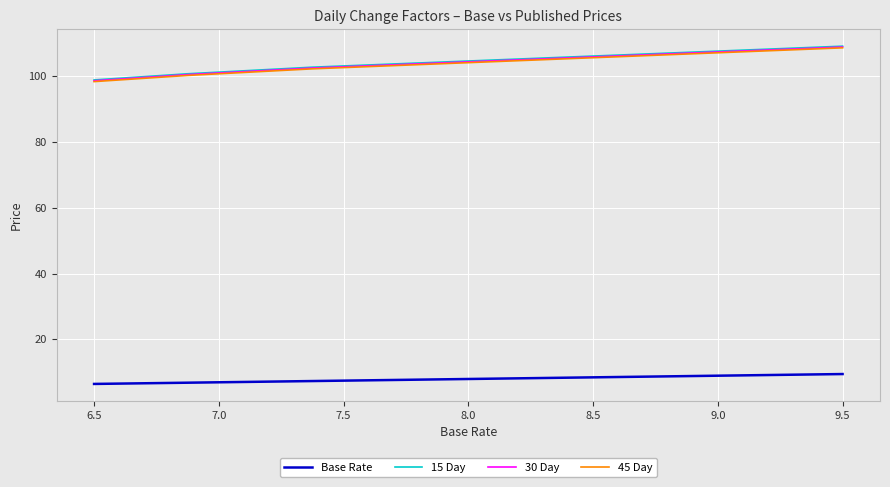

What is the average value of the Base Rate series?

8.0